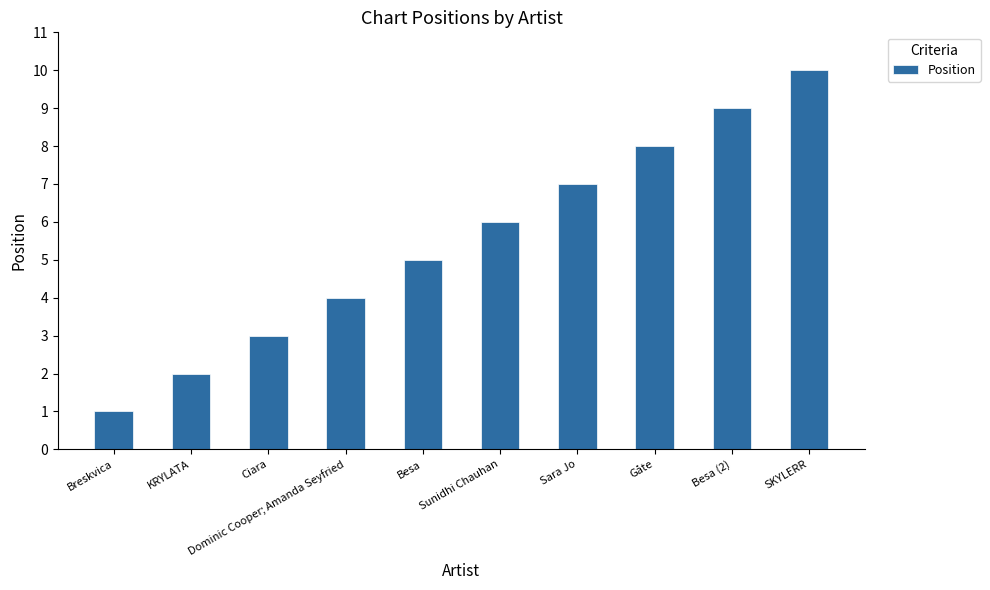

Does the chart contain any negative values?

No